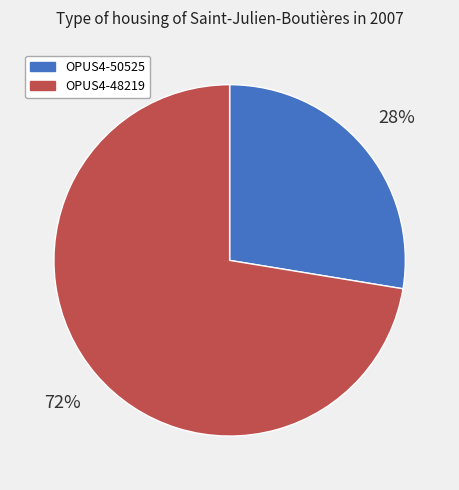

Count the number of slices in the pie.

2